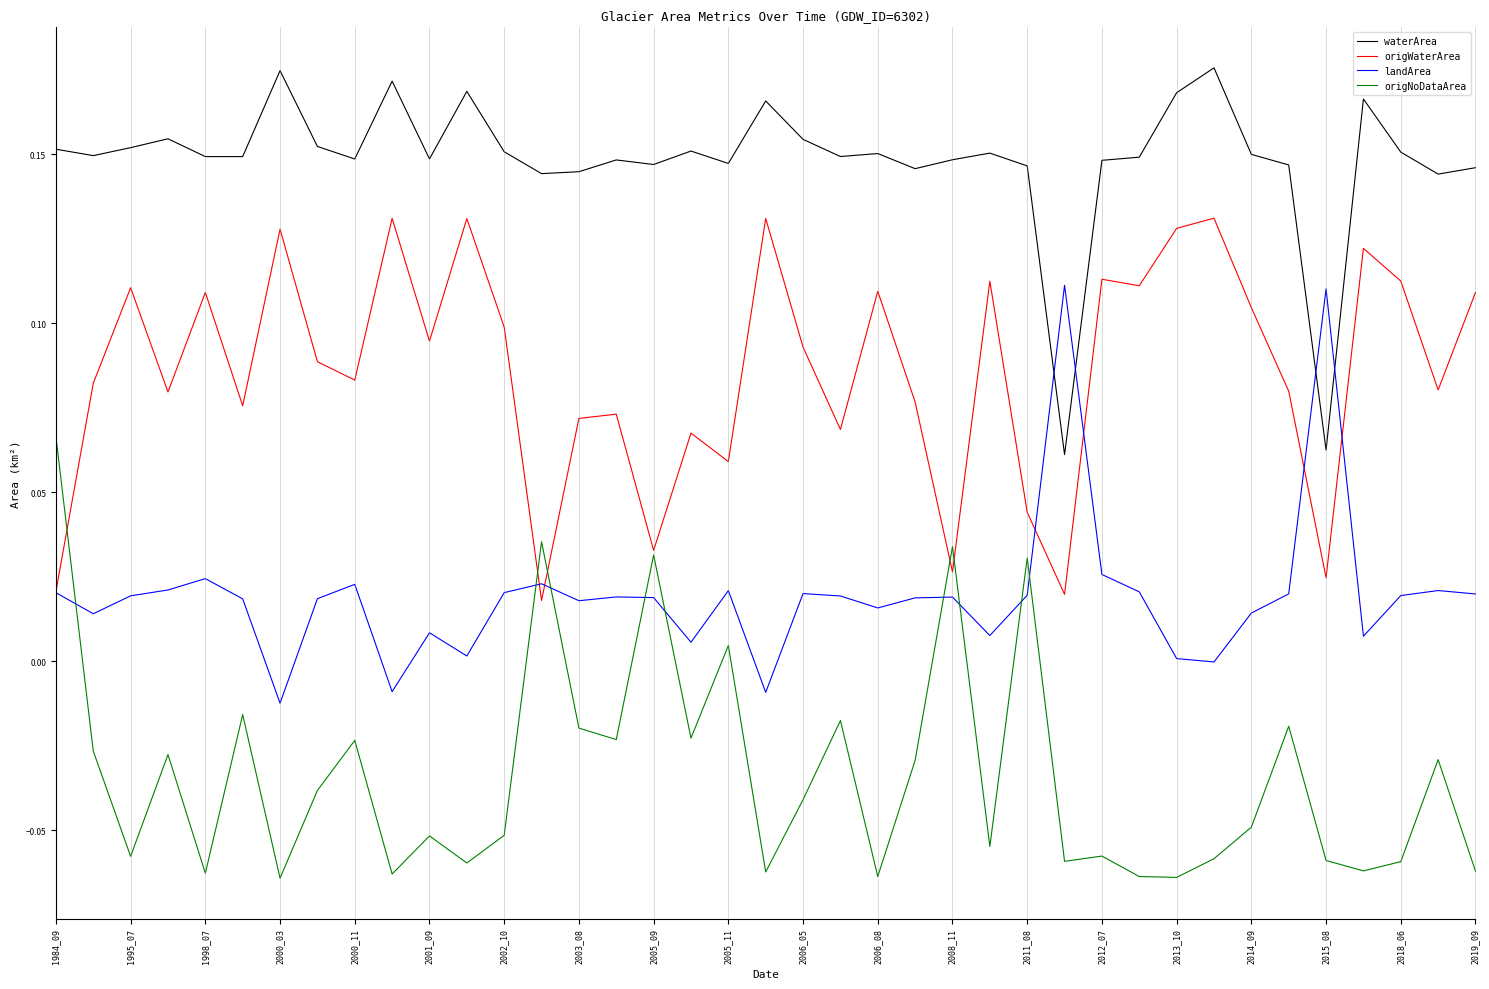

Which series has the largest total across all categories?

waterArea